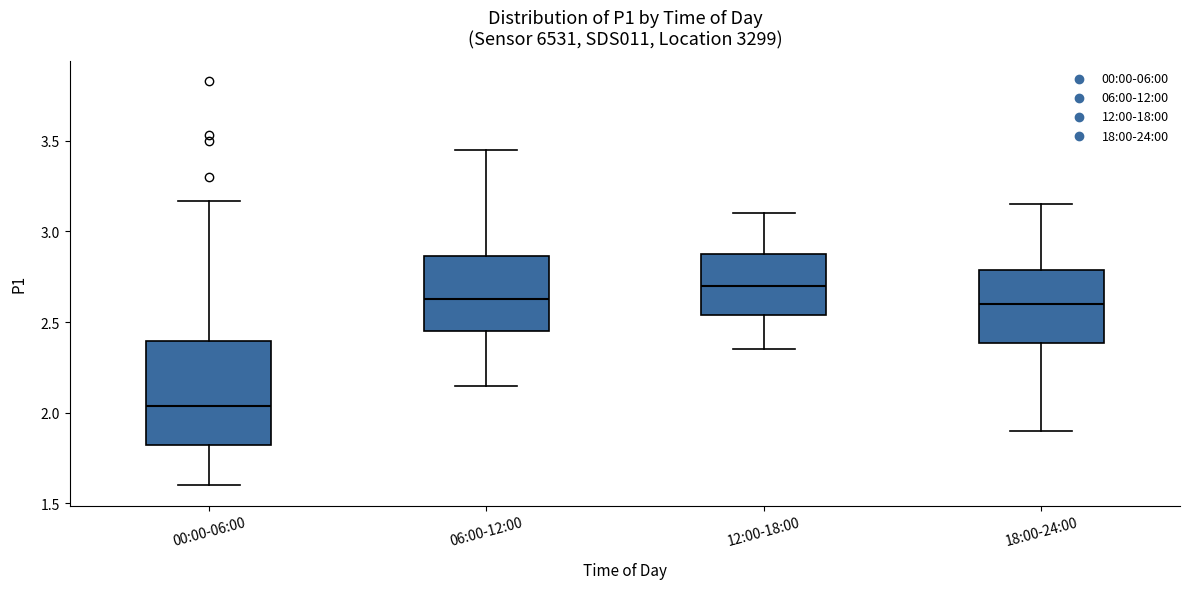

Reading left to right, transcribe this box plot: for each box, give where its median line is, the range the box spans, and where its two whiskers end, as read against the y-axis. The values are not printed on the chart, so give them approximately, as read against the axis.

00:00-06:00: median 2.05, box 1.80 to 2.40, whiskers 1.60 to 3.15
06:00-12:00: median 2.65, box 2.45 to 2.85, whiskers 2.15 to 3.45
12:00-18:00: median 2.70, box 2.55 to 2.90, whiskers 2.35 to 3.10
18:00-24:00: median 2.60, box 2.40 to 2.80, whiskers 1.90 to 3.15